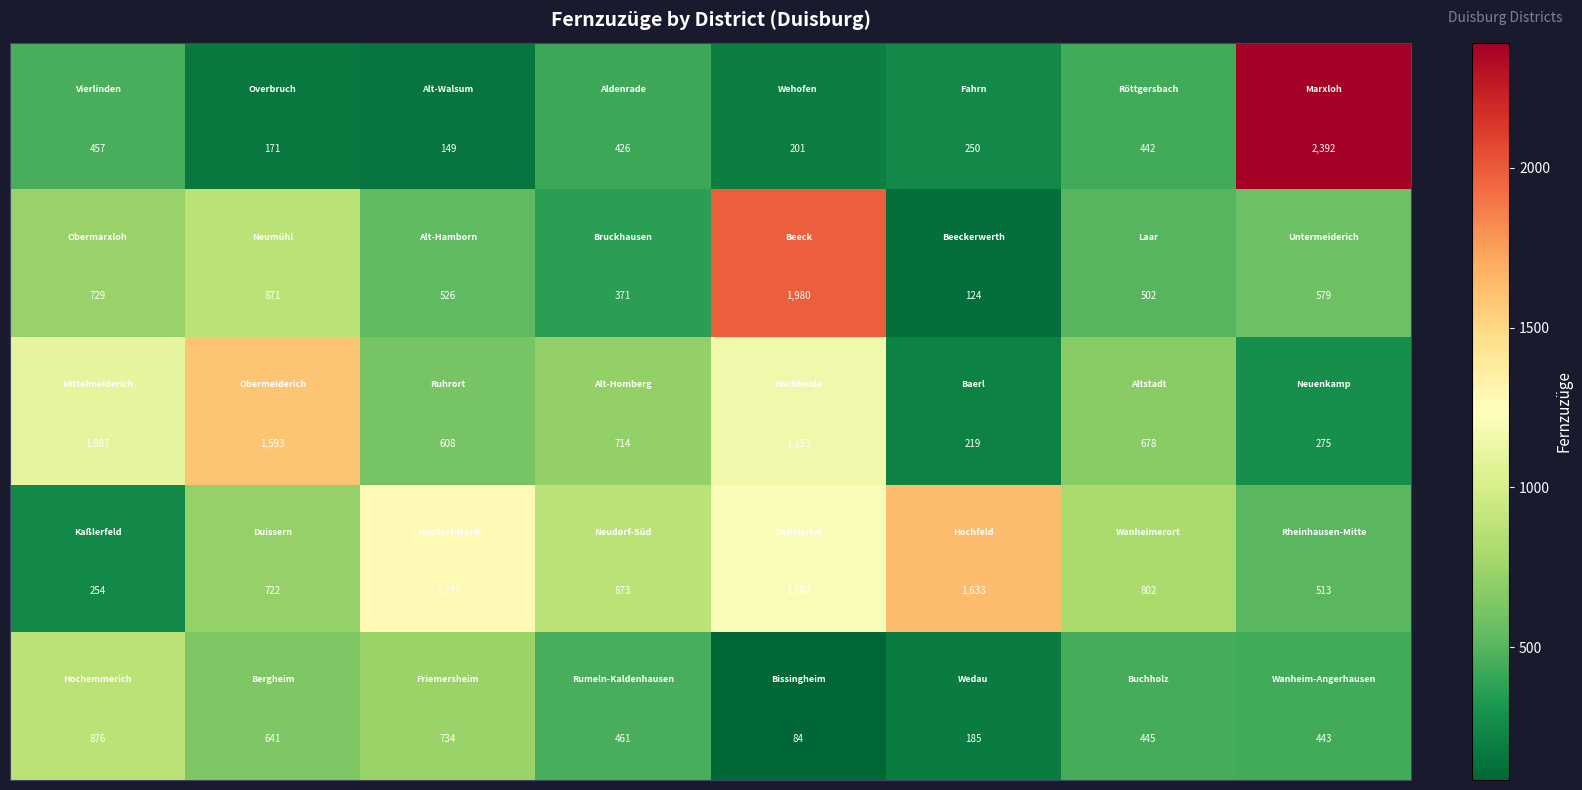

At how many categories does at least one series exceed 399?

8